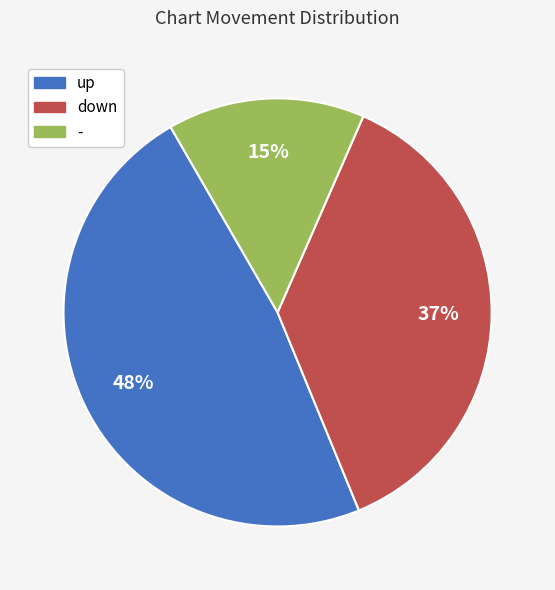

Do - and up together represent more than half of the pie?

Yes